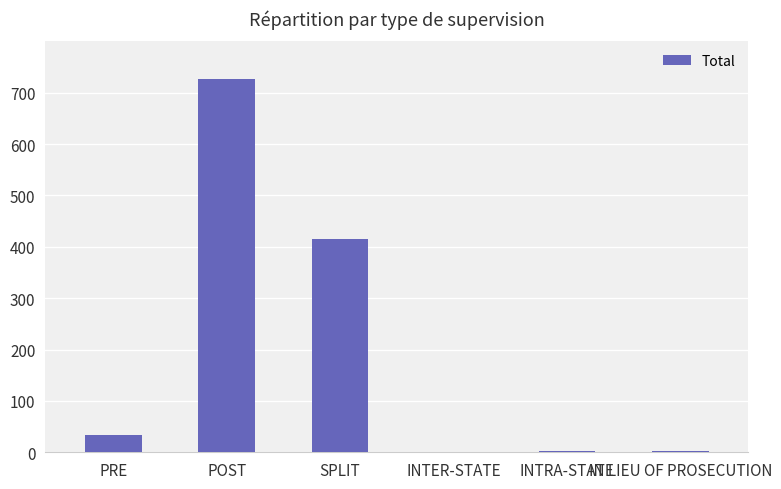

True or false: the data shows 979 at POST.

False